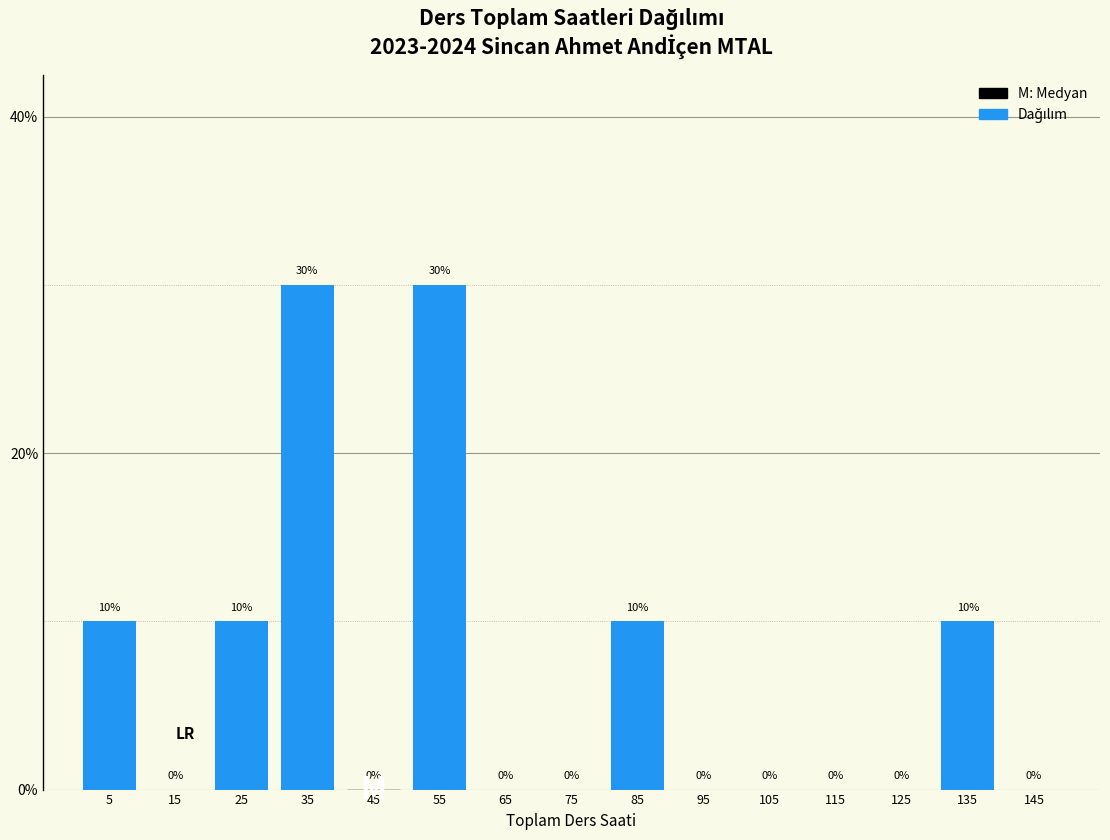

How tall is the bar that spans 20 to 30 on the x-axis?

10